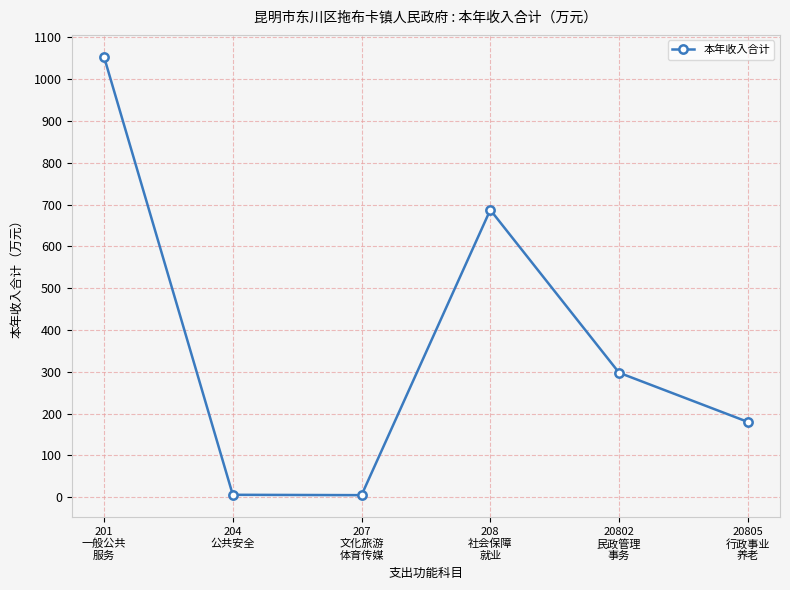

What is the greatest value displayed?

1053.4